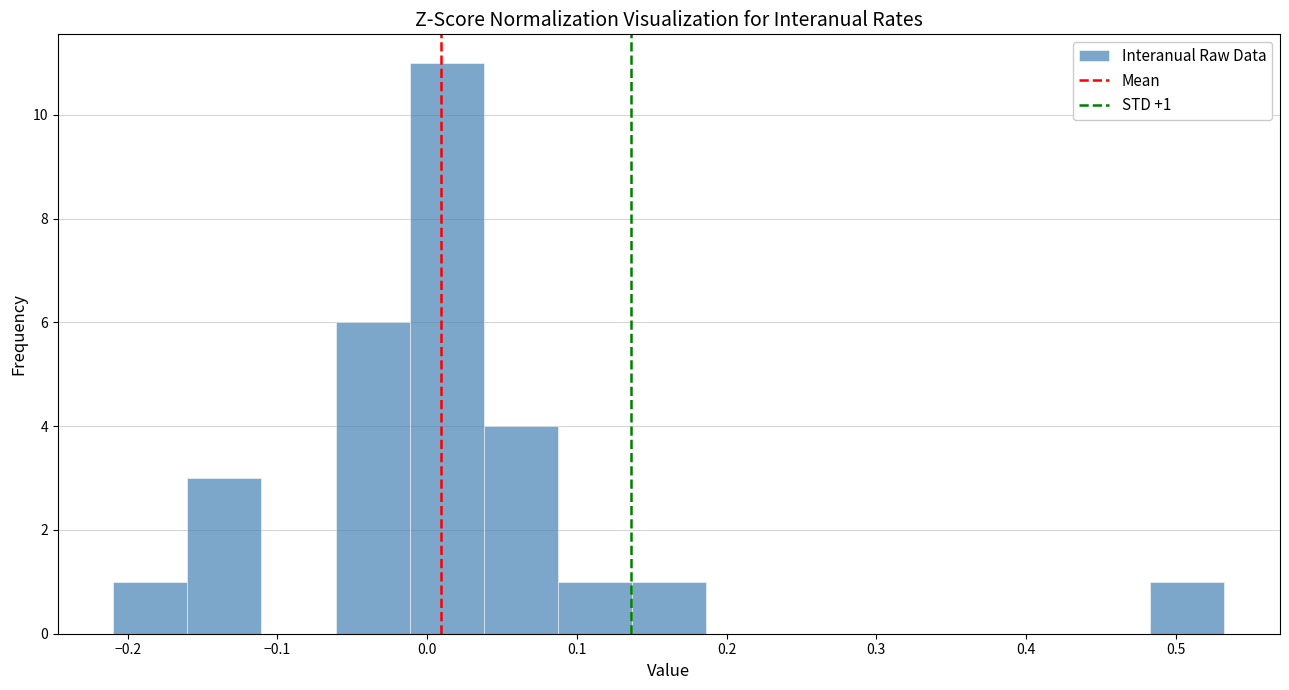

Over which range of the x-axis is the bar tallest?

-0.01 to 0.04